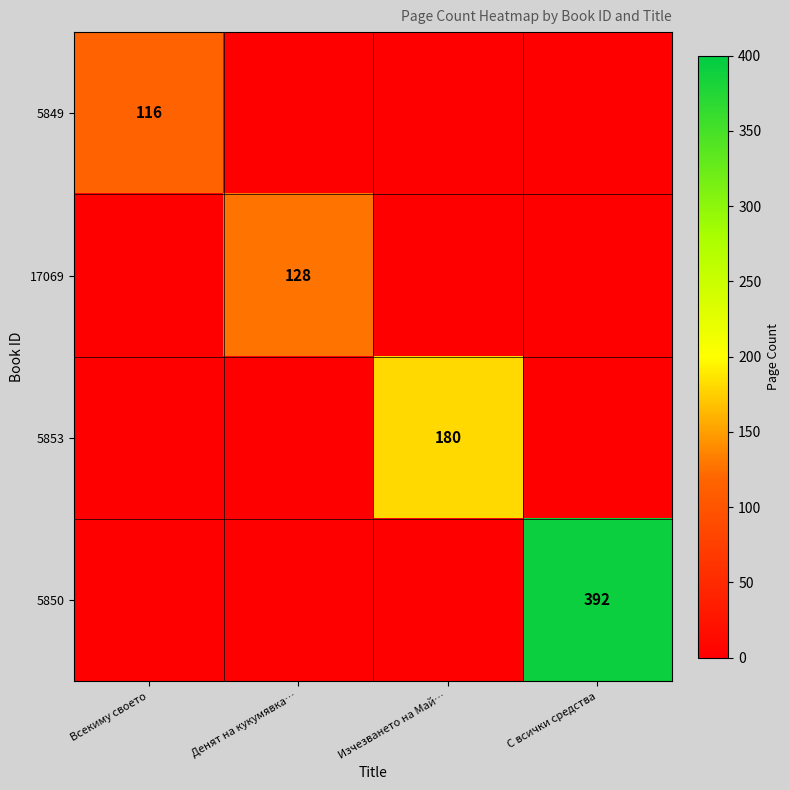

At which category is the sum across all series the highest?

С всички средства